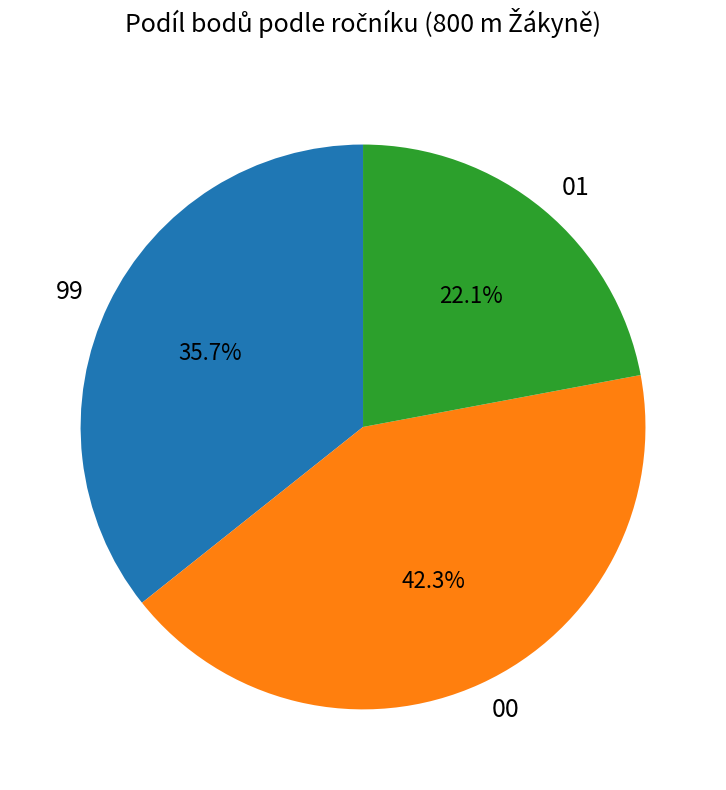

Is there a majority slice in this chart?

No